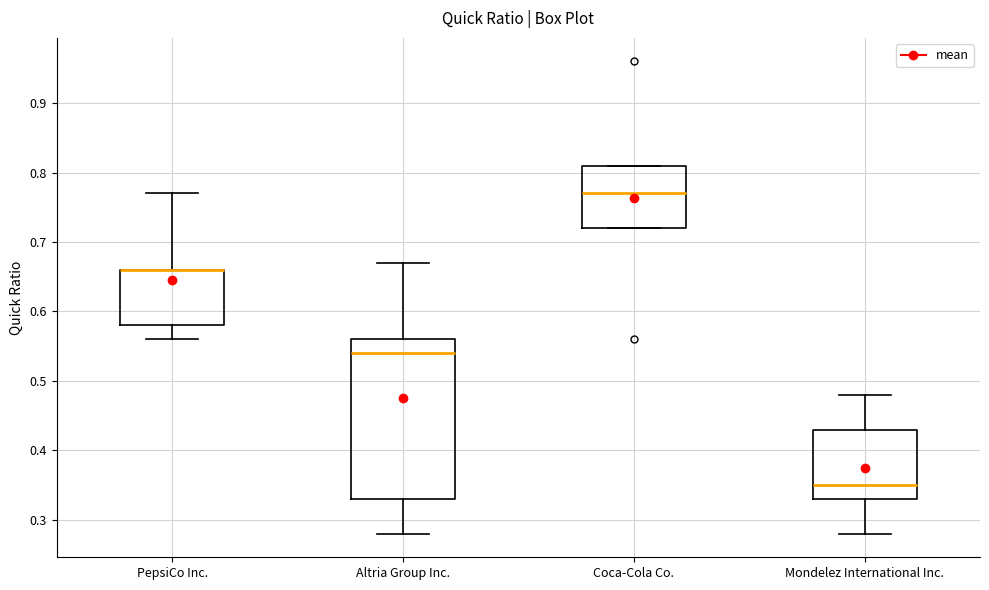

Where is the lower edge of the box for Coca-Cola Co. on the y-axis? The values are not printed on the chart, so give them approximately, as read against the axis.

0.72